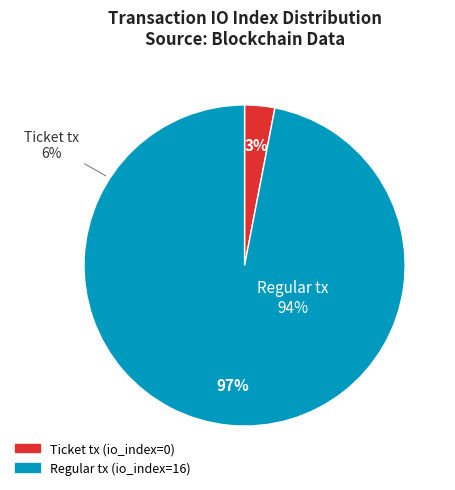

Count the number of slices in the pie.

2